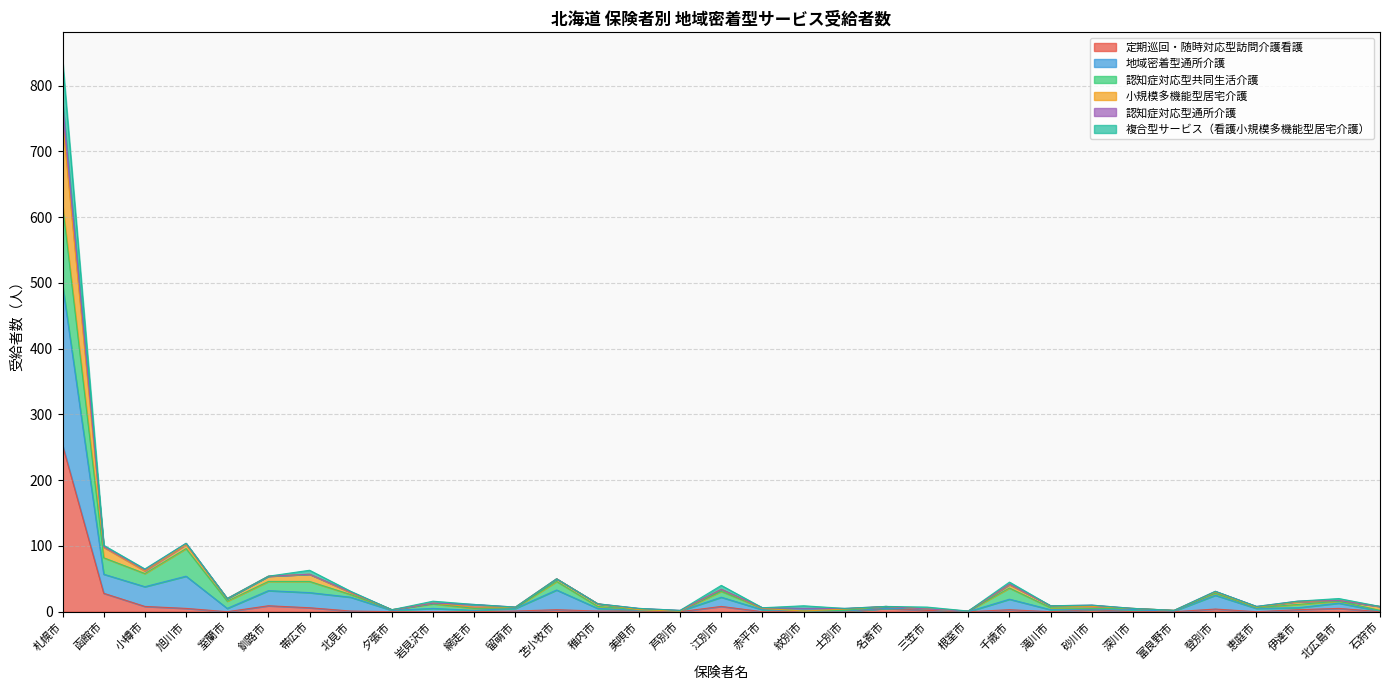

What is the maximum value for 定期巡回・随時対応型訪問介護看護?

253